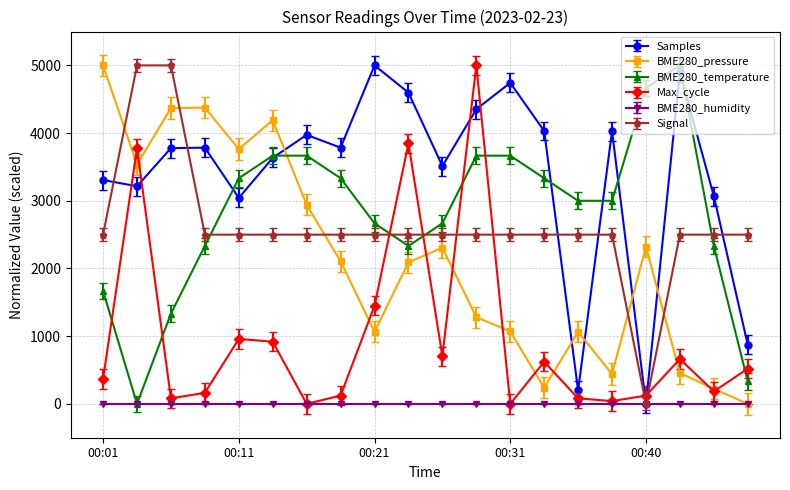

How many intersections are there between BME280_pressure and BME280_temperature?

1